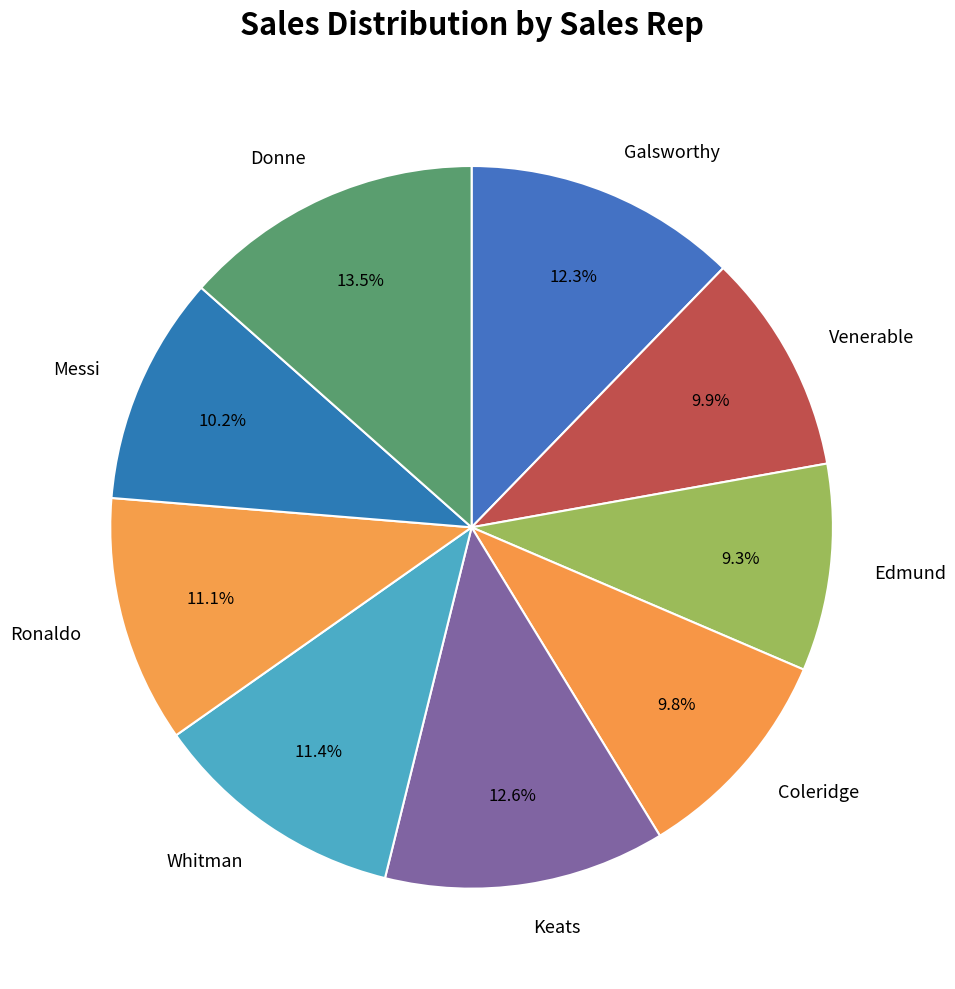

Which category has the biggest portion of the pie?

Donne